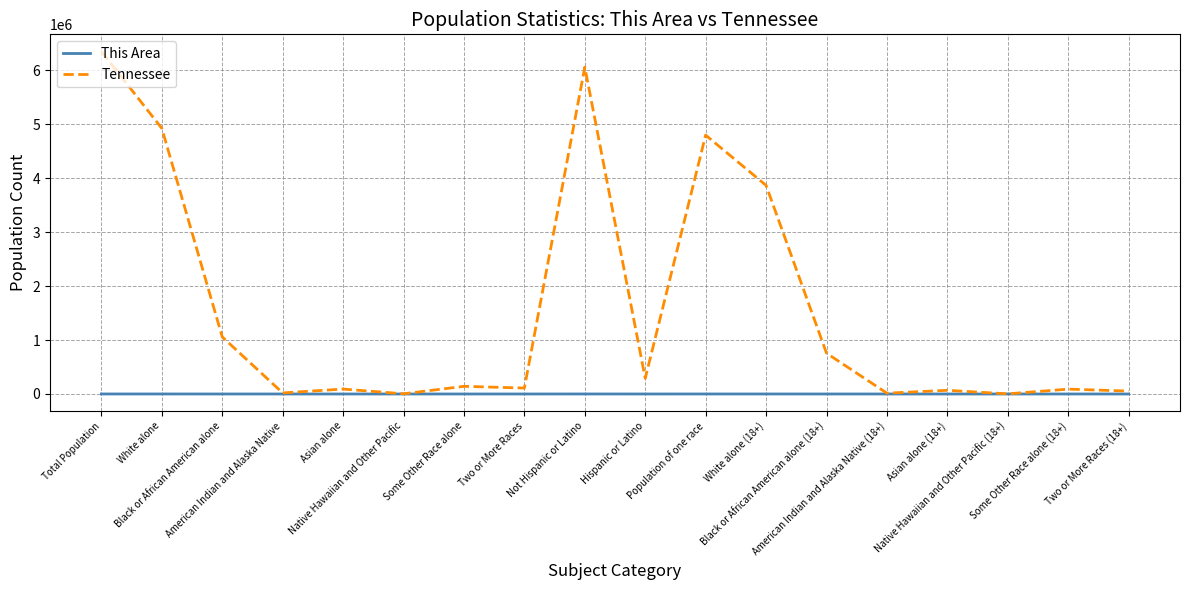

What is the difference between the maximum and minimum values in the Tennessee series?

6343519